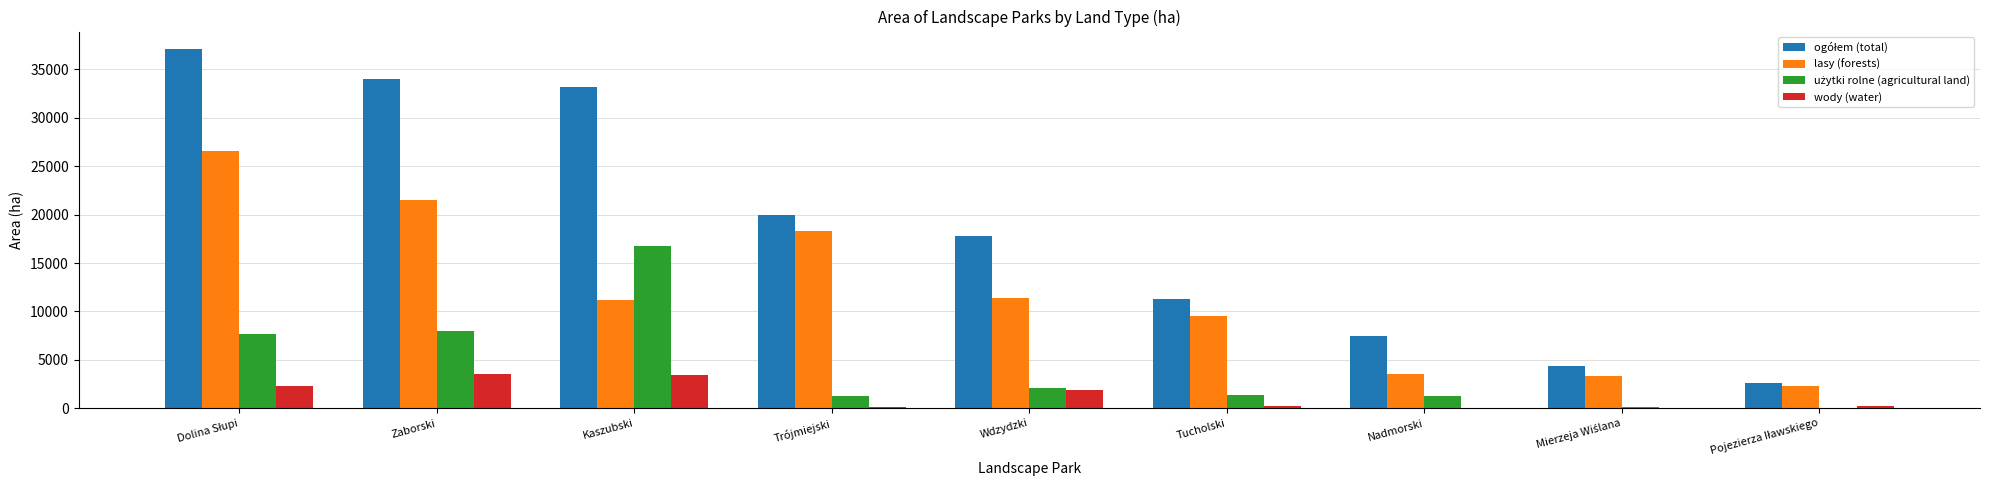

Is the value of lasy (forests) at Nadmorski greater than the value of wody (water) at Nadmorski?

Yes